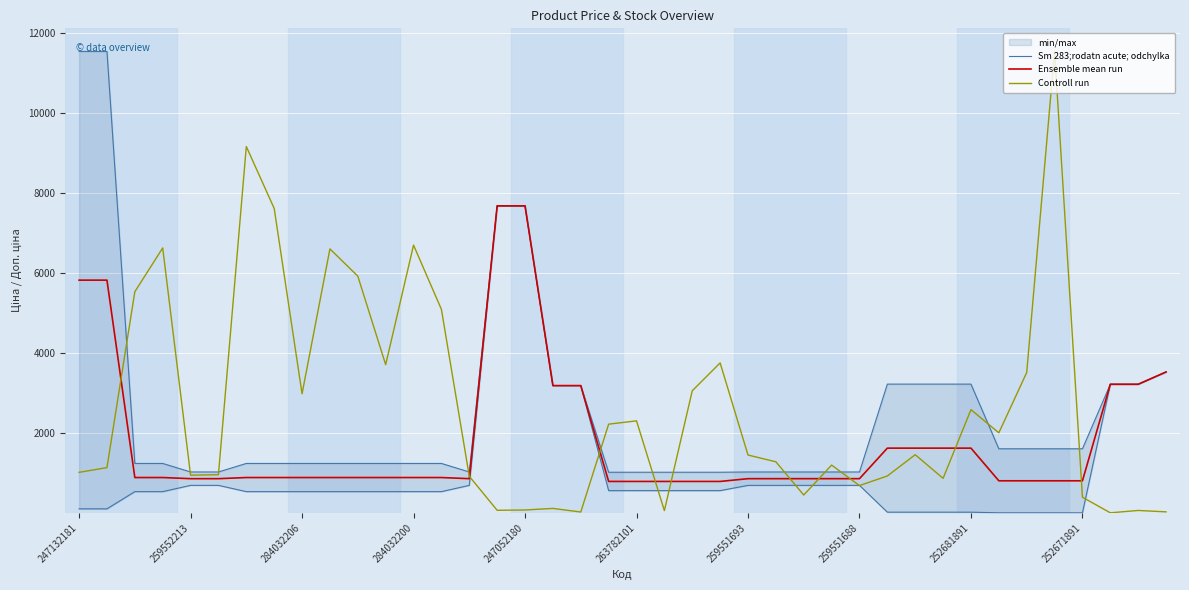

What is the minimum value for Ensemble mean run?

799.7